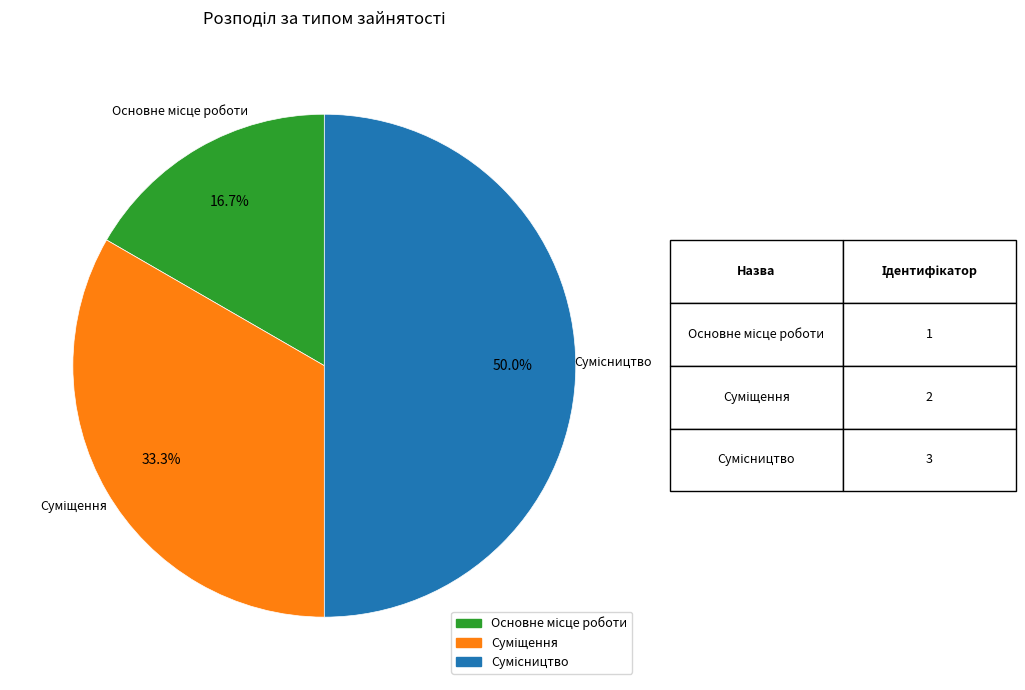

To the nearest percent, what is the average slice percentage?

33%